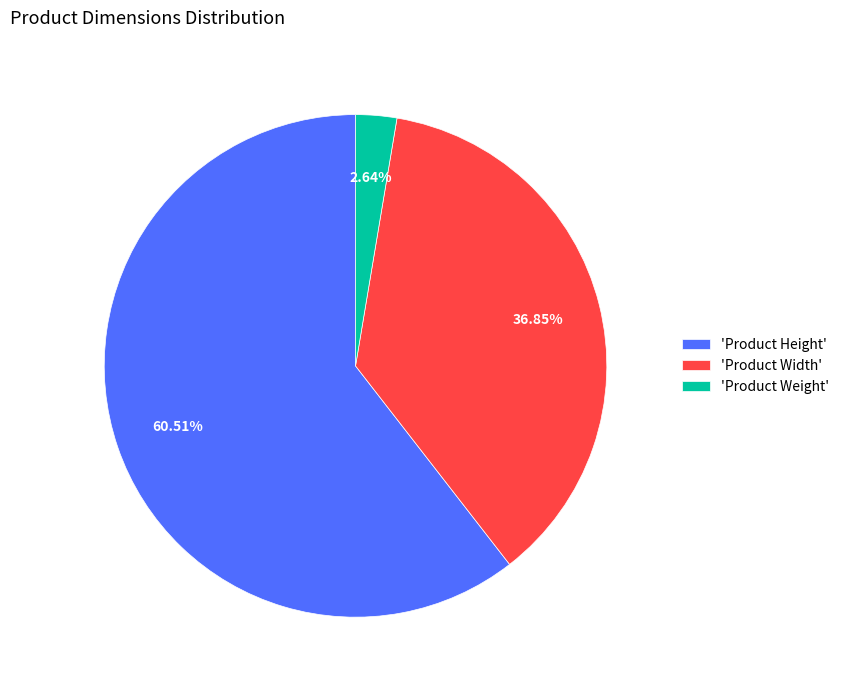

Which has a higher value, 'Product Weight' or 'Product Height'?

'Product Height'